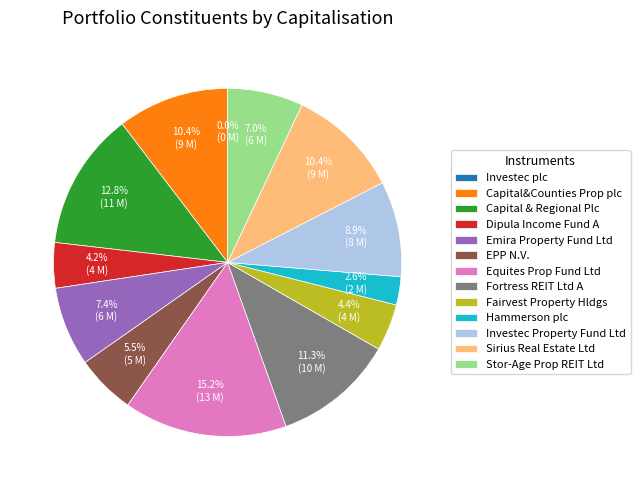

What portion of the pie excludes Dipula Income Fund A?

95.8%